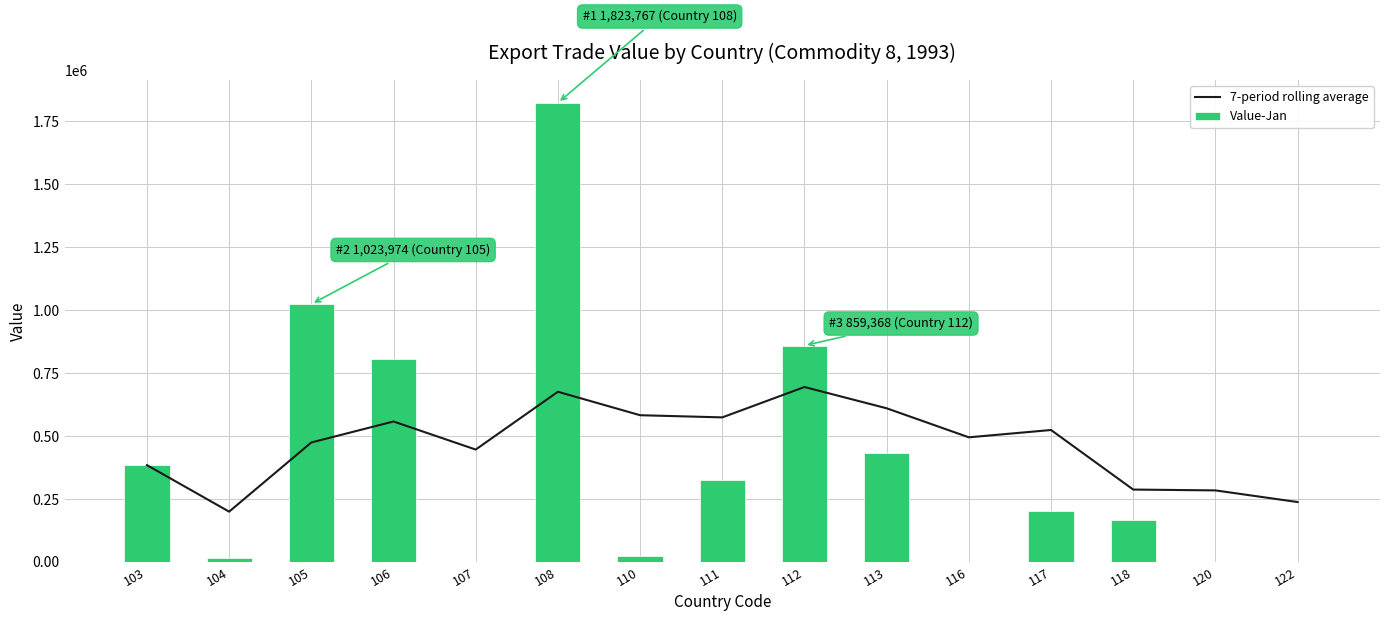

Reading left to right, what are all the values shown in this chart?

7-period rolling average: 384163.0	199348.0	474223.3	557541.0	446032.8	675655.2	582493.4	573836.0	694526.7	610000.7	494644.4	523718.4	287086.4	283759.0	237536.0
Value-Jan: 384163.0	14533.0	1023974.0	807494.0	0.0	1823767.0	23523.0	323561.0	859368.0	432292.0	0.0	203518.0	167343.0	231.0	0.0